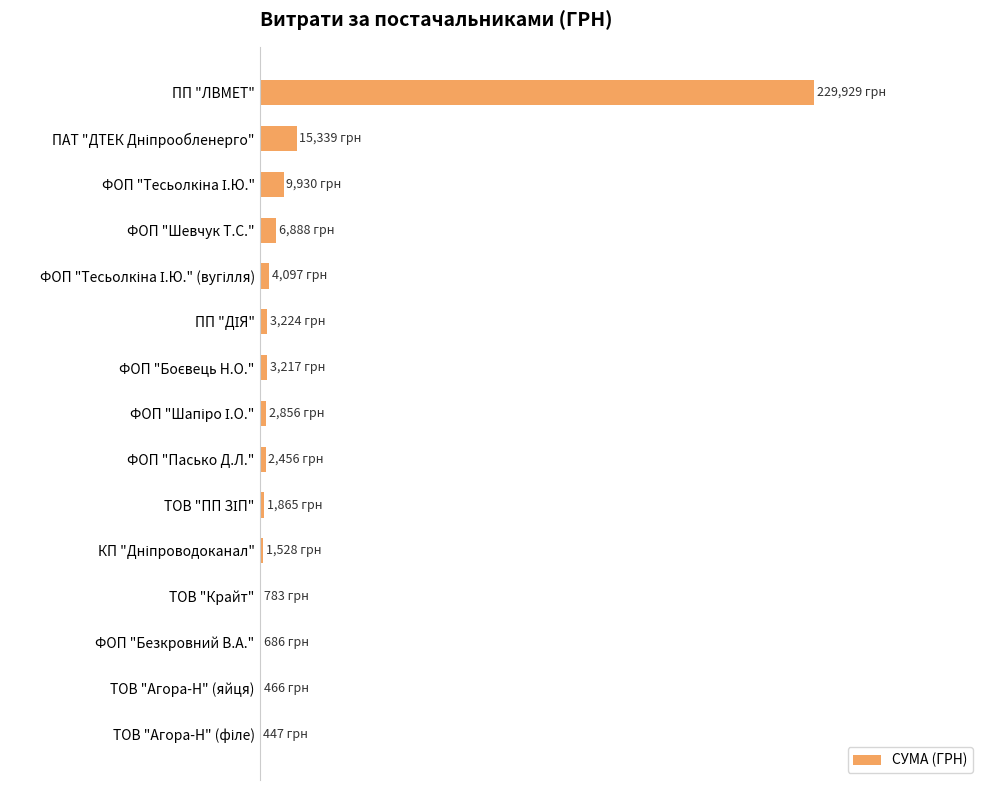

Are the bars horizontal?

Yes